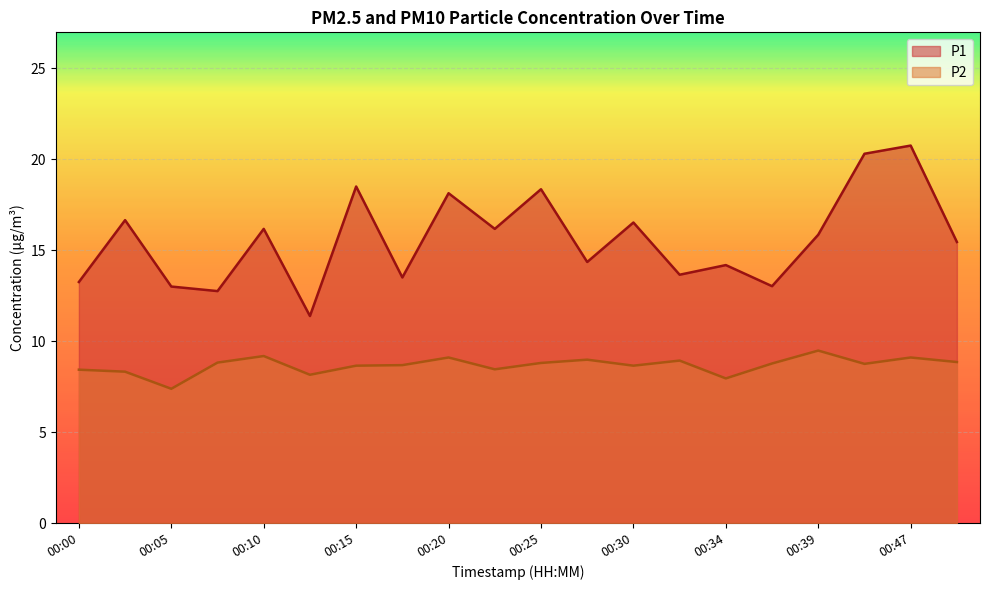

True or false: P2 has more than 2 interior local peaks.

True